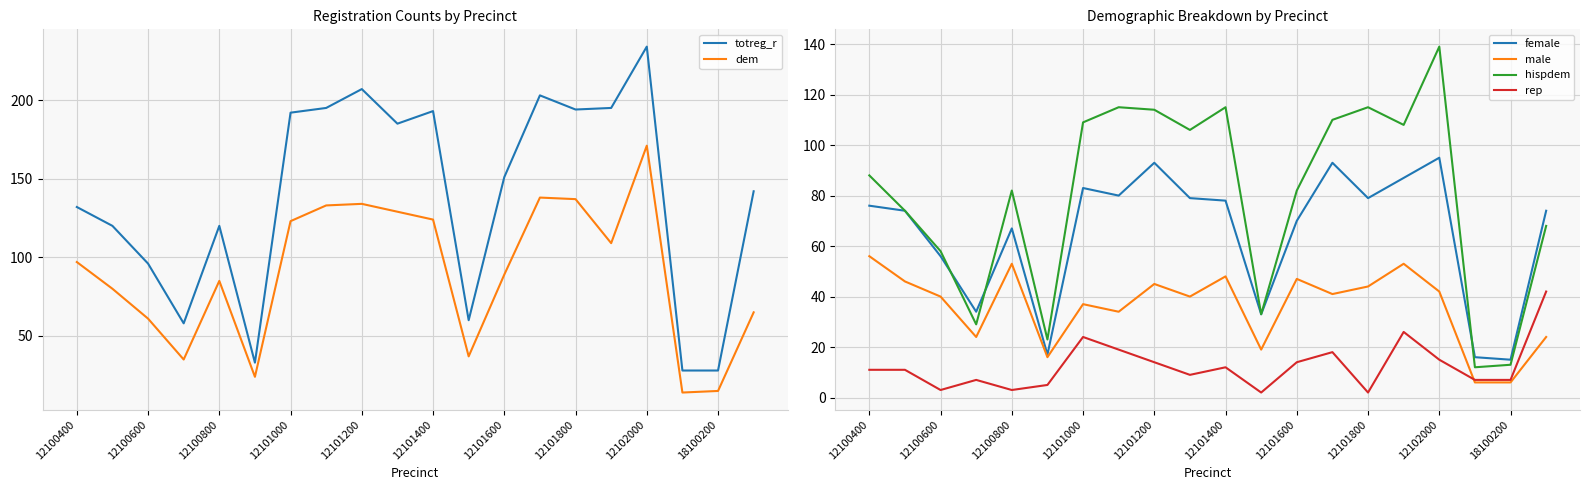

Is this an area chart (filled region under the line)?

No